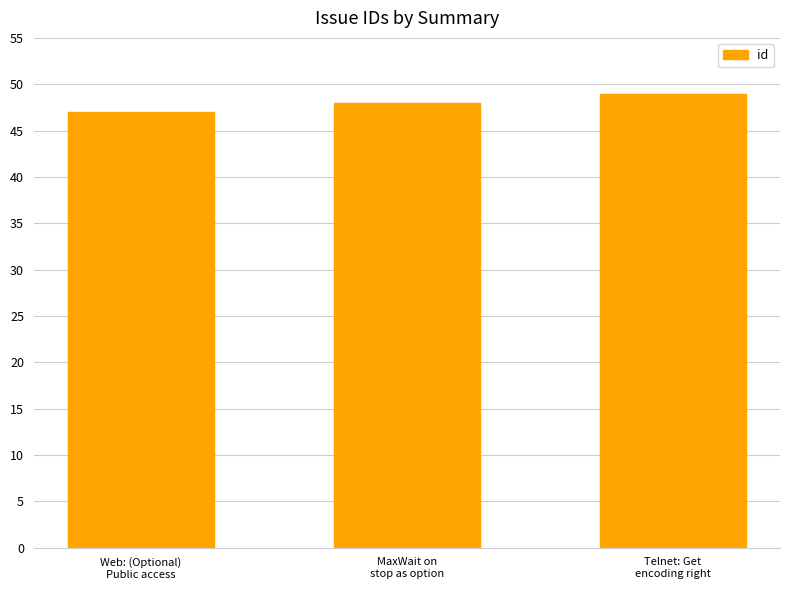

What position from the left is Telnet: Get
encoding right?

3